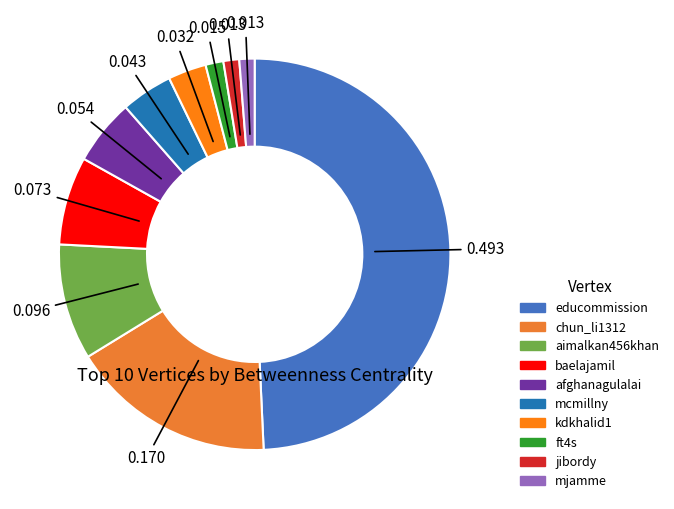

How much of the chart is everything except baelajamil?

92.7%